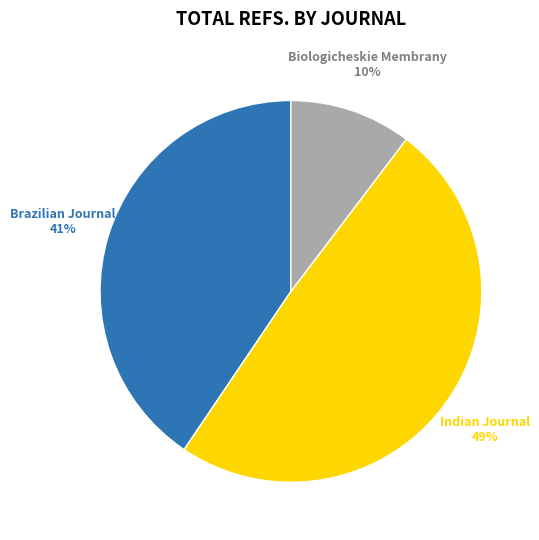

The Biologicheskie Membrany slice represents 4% of the pie. True or false?

False